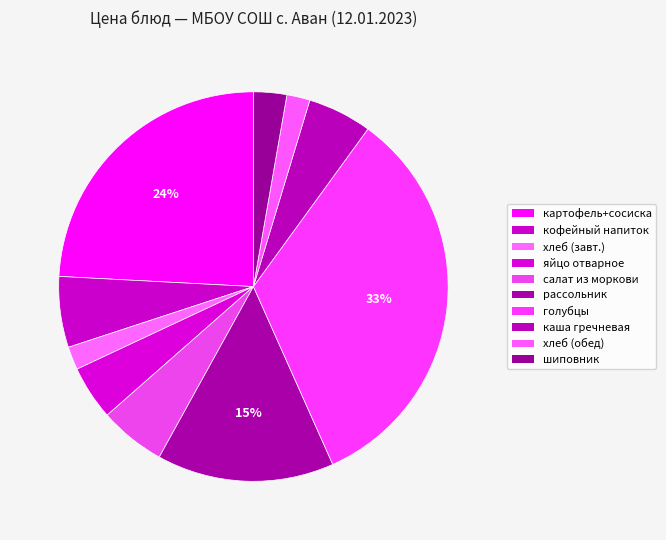

Which category has the biggest portion of the pie?

голубцы